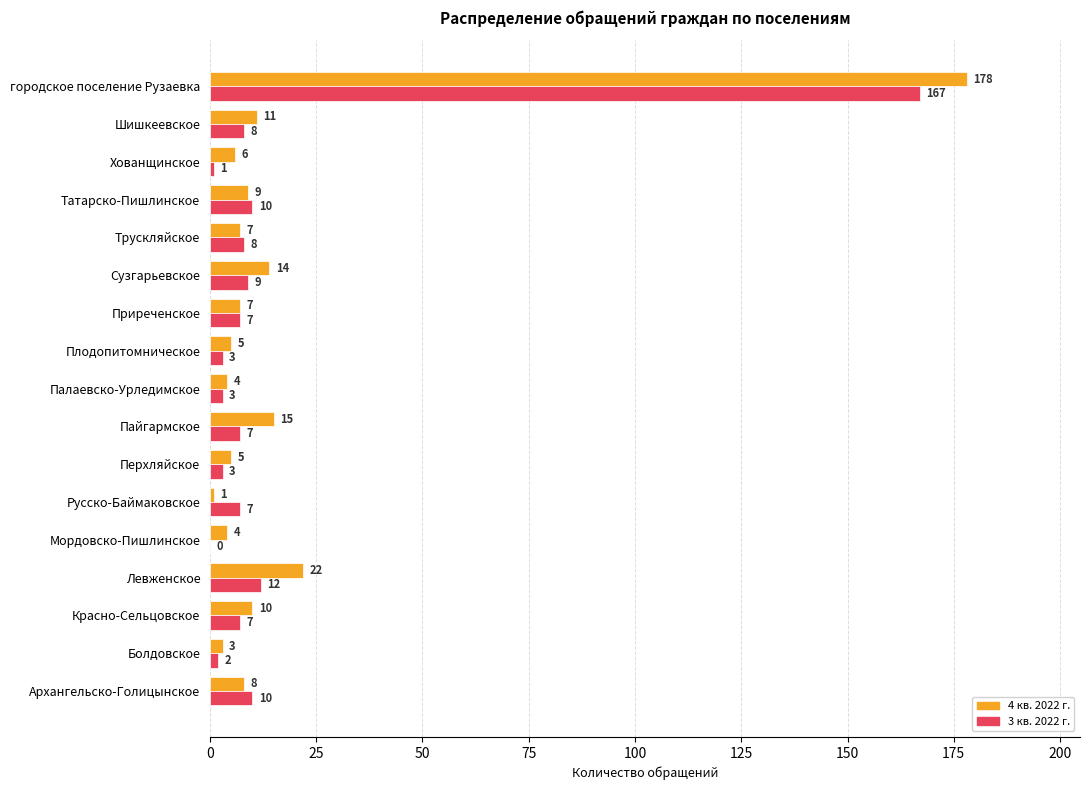

At which category is the sum across all series the highest?

городское поселение Рузаевка